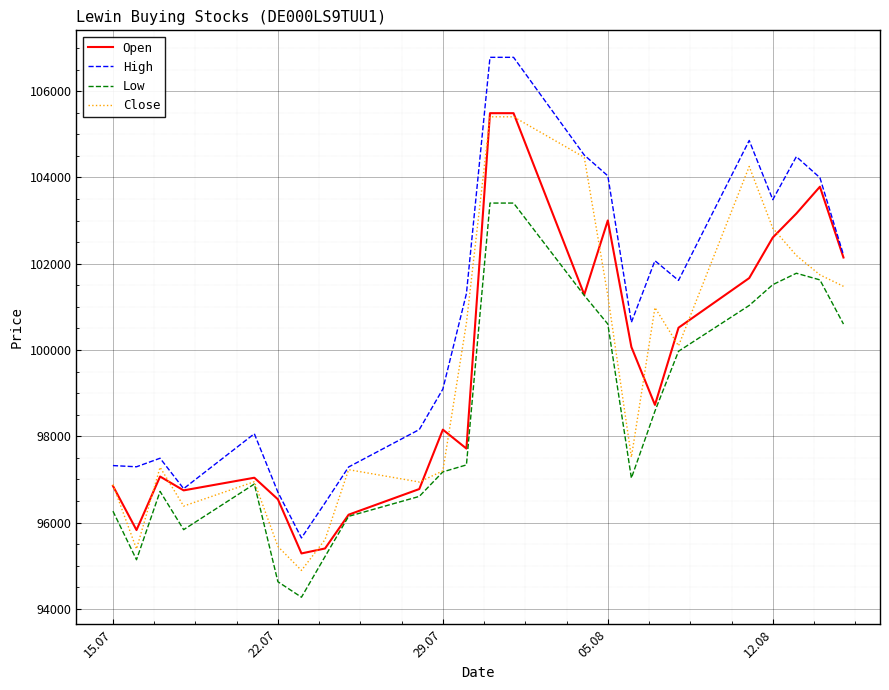

Which series has the largest total across all categories?

High